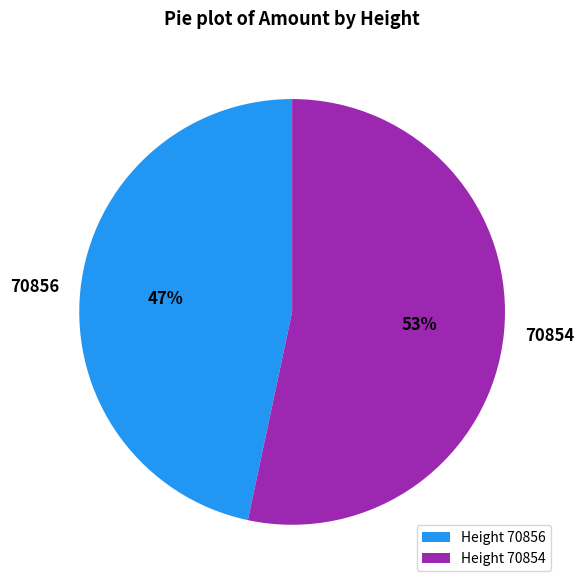

To the nearest percent, what is the combined percentage of 70854 and 70856?

100%